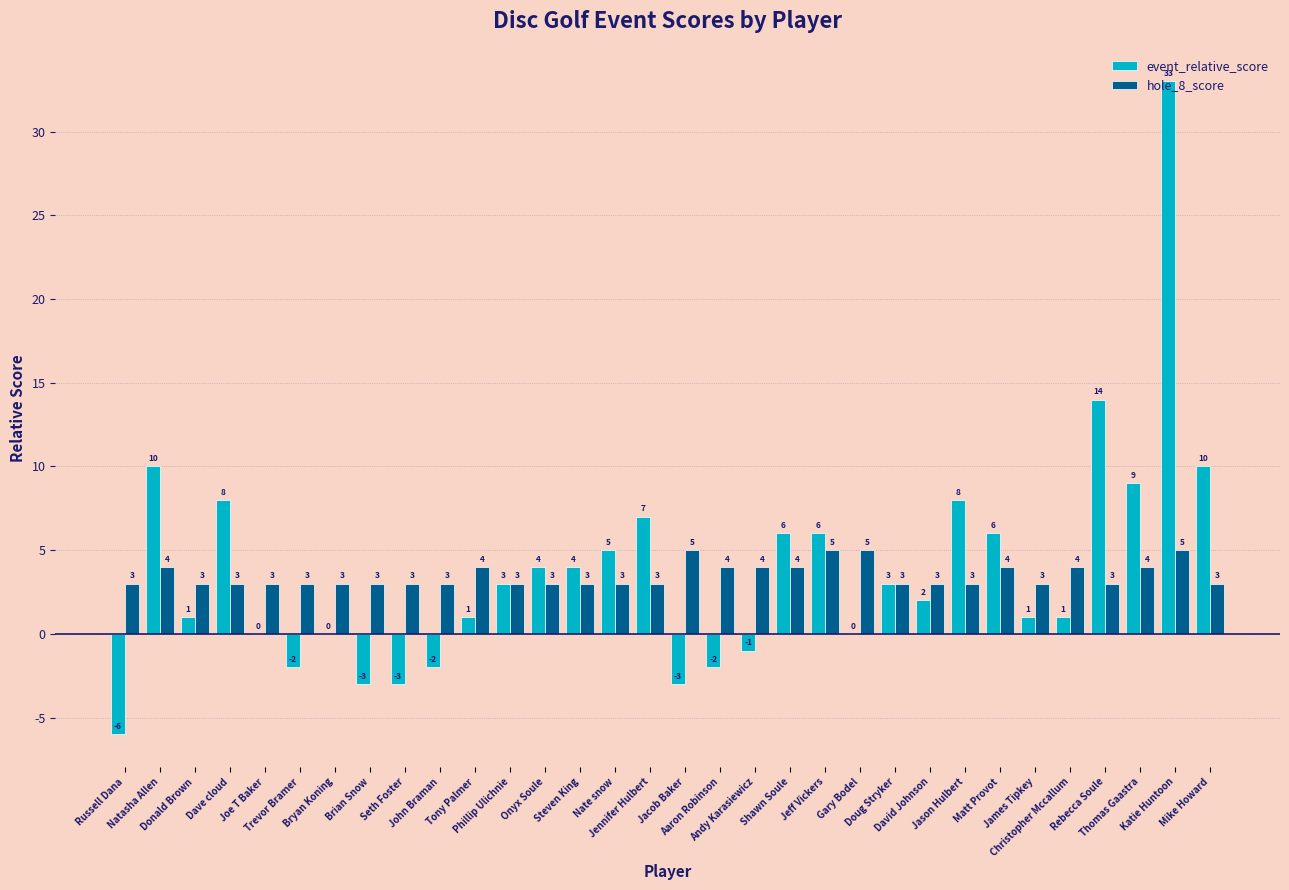

What are all the series names shown in the legend?

event_relative_score, hole_8_score